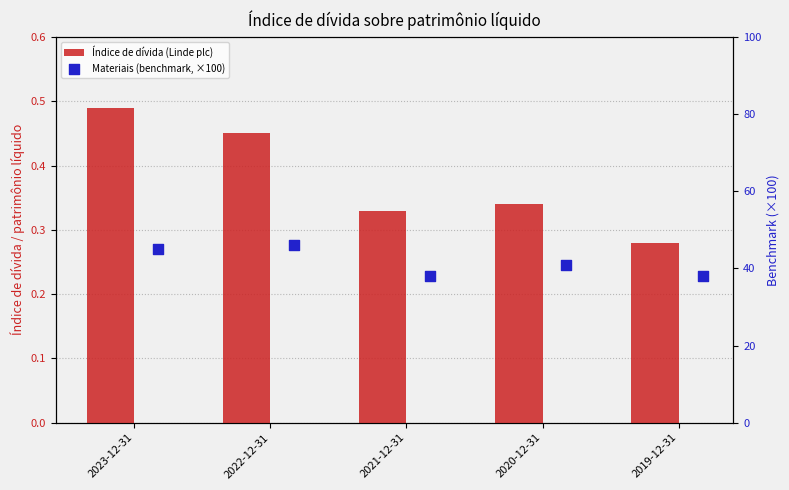

Which series has the largest total across all categories?

Materiais (benchmark, ×100)